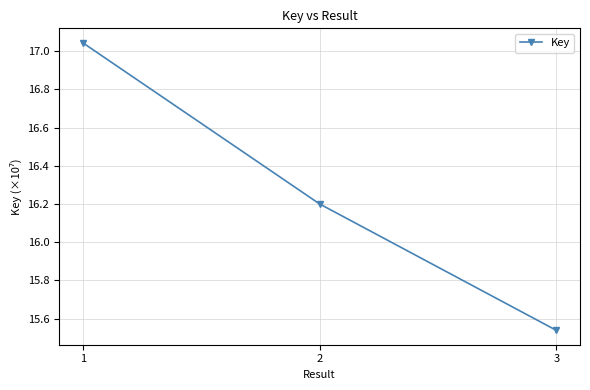

What is the ratio of the value at 2 to the value at 3?

1.0